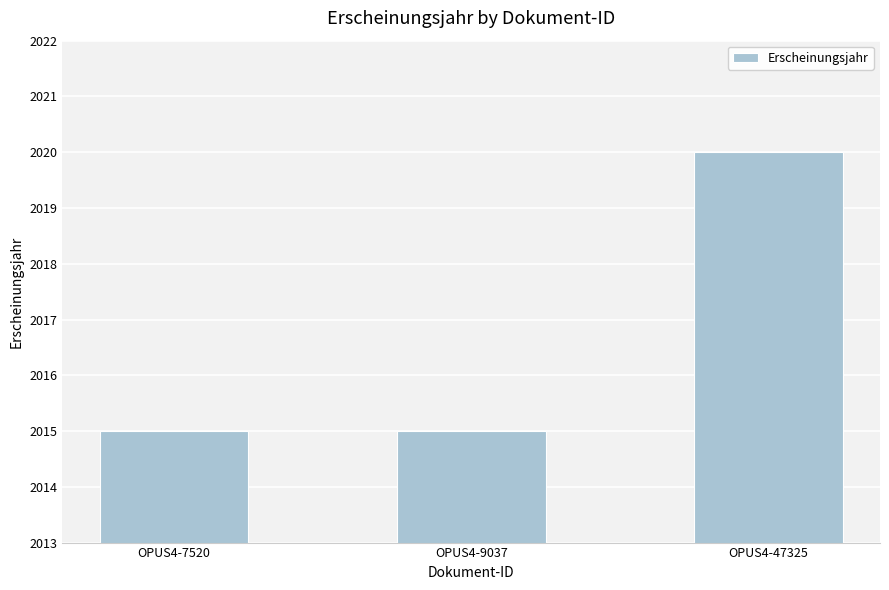

What is the approximate value at OPUS4-47325?

2020